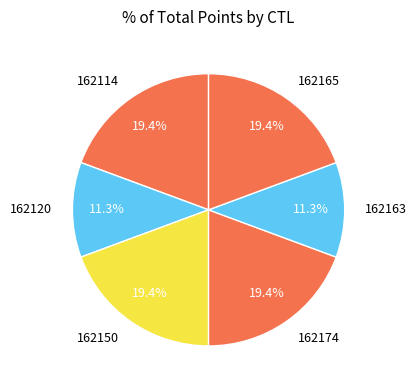

Does 162163 represent more than half of the total?

No